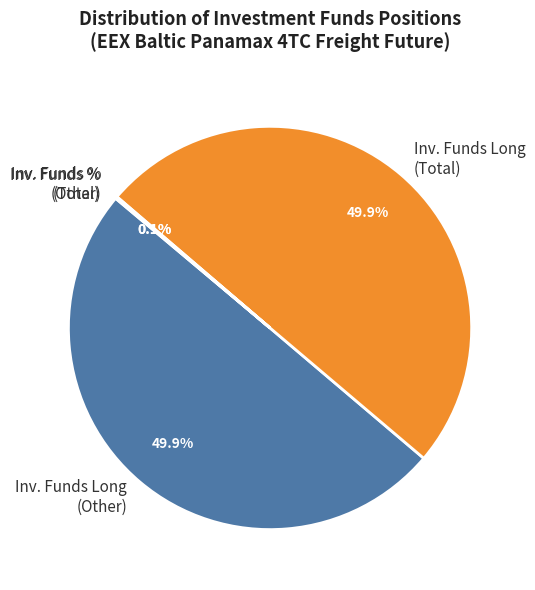

Combined, what portion of the pie is Inv. Funds Long (Other) and Inv. Funds Long (Total)?

99.8%